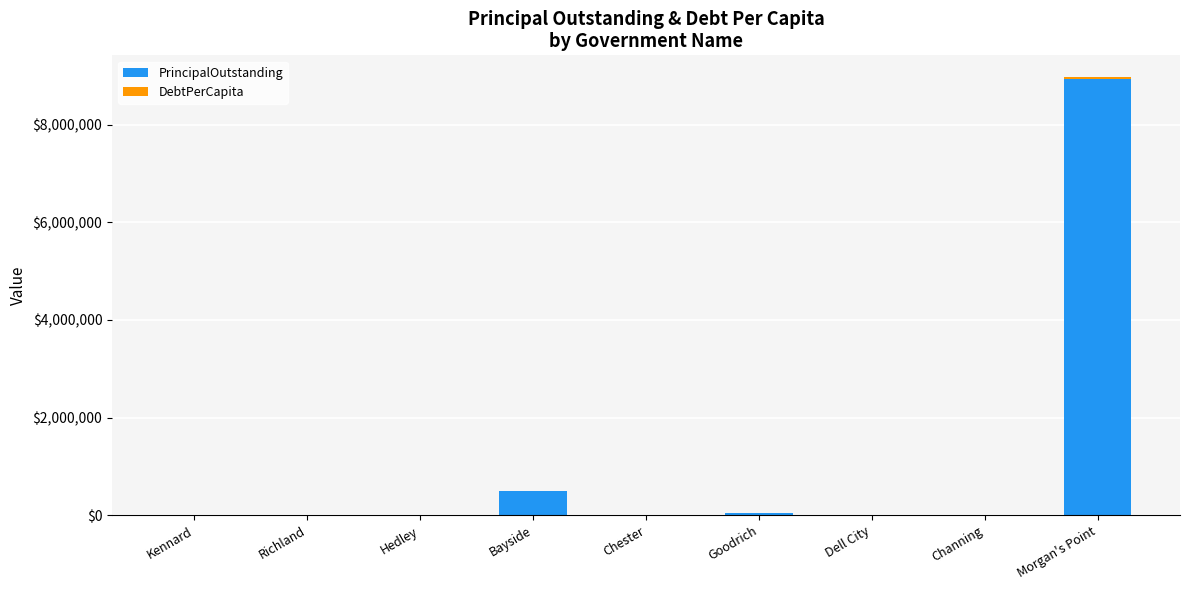

Where is PrincipalOutstanding nearest to the value 4470000?

Bayside